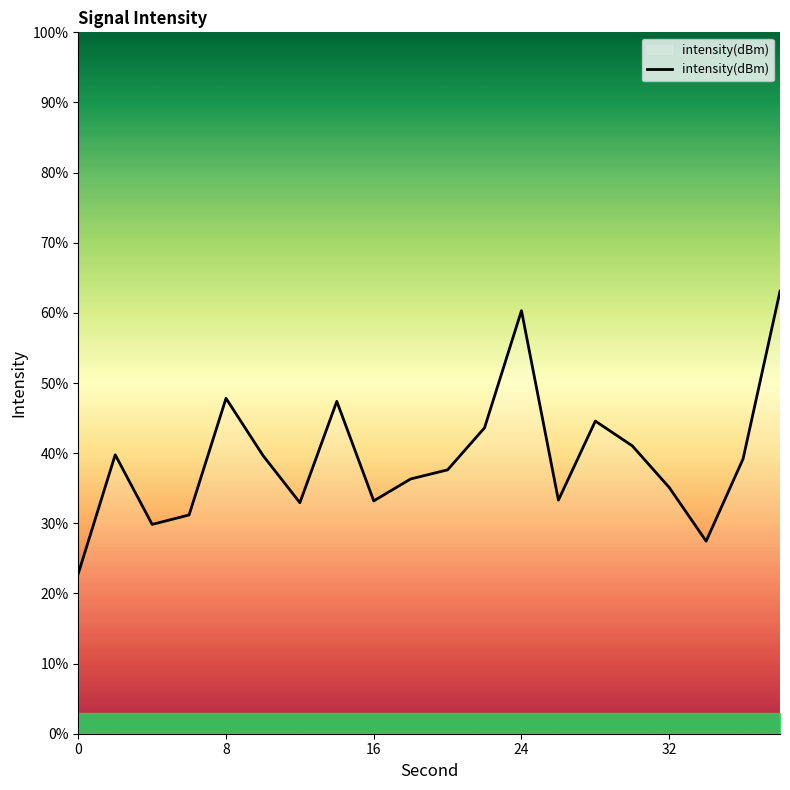

What is the minimum value shown in the chart?

22.8